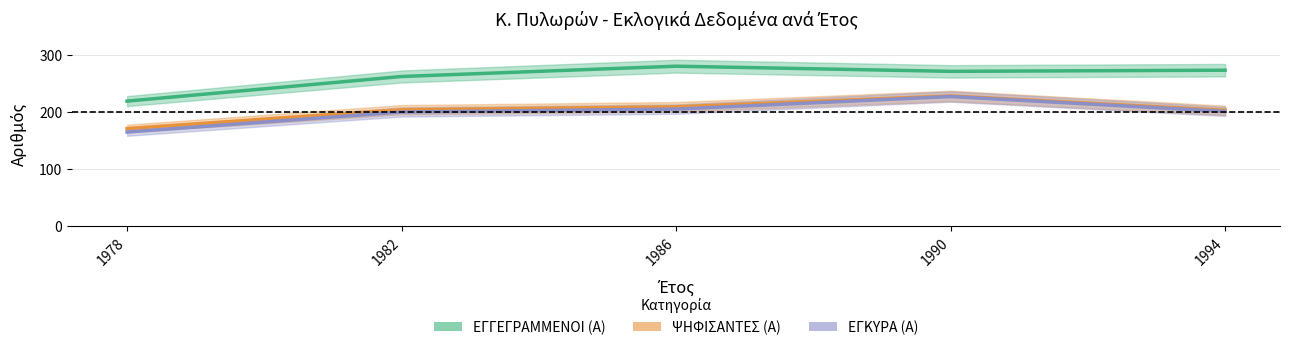

What is the difference between the maximum and minimum values in the ΨΗΦΙΣΑΝΤΕΣ (Α) series?

57